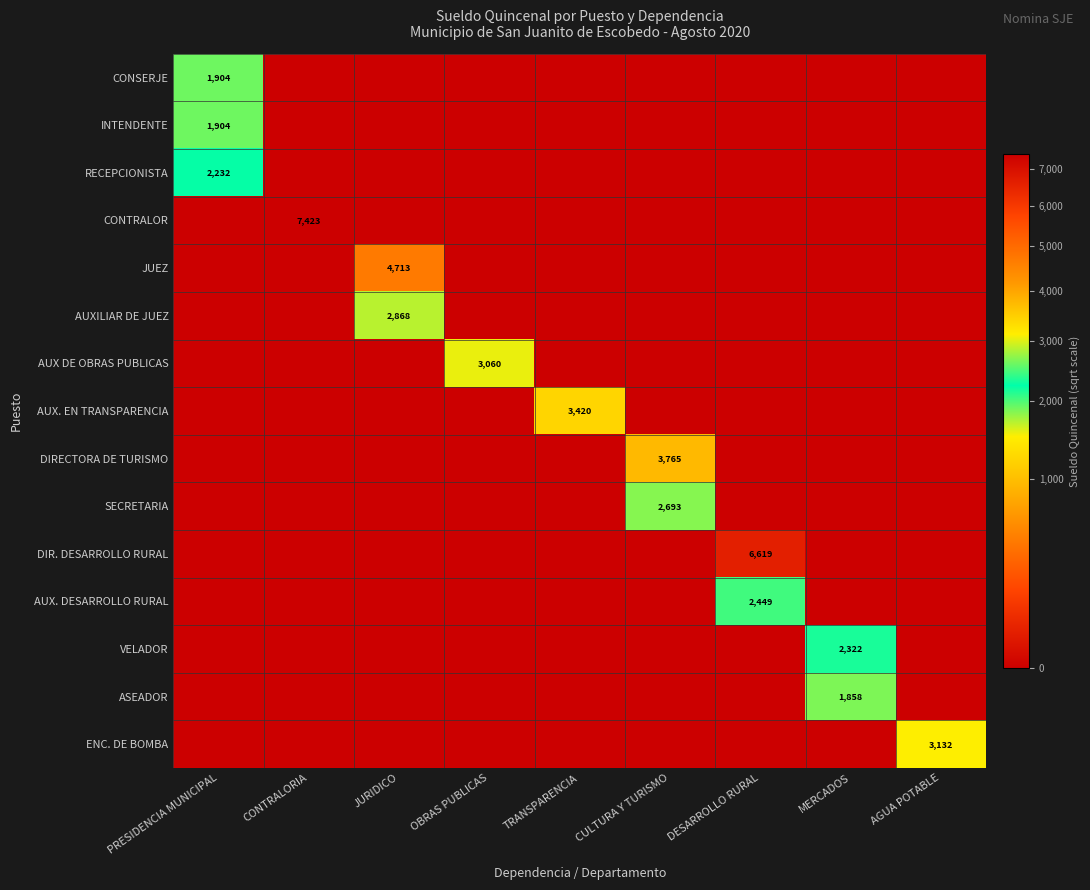

Is it true that SECRETARIA equals 2693 at CULTURA Y TURISMO?

True